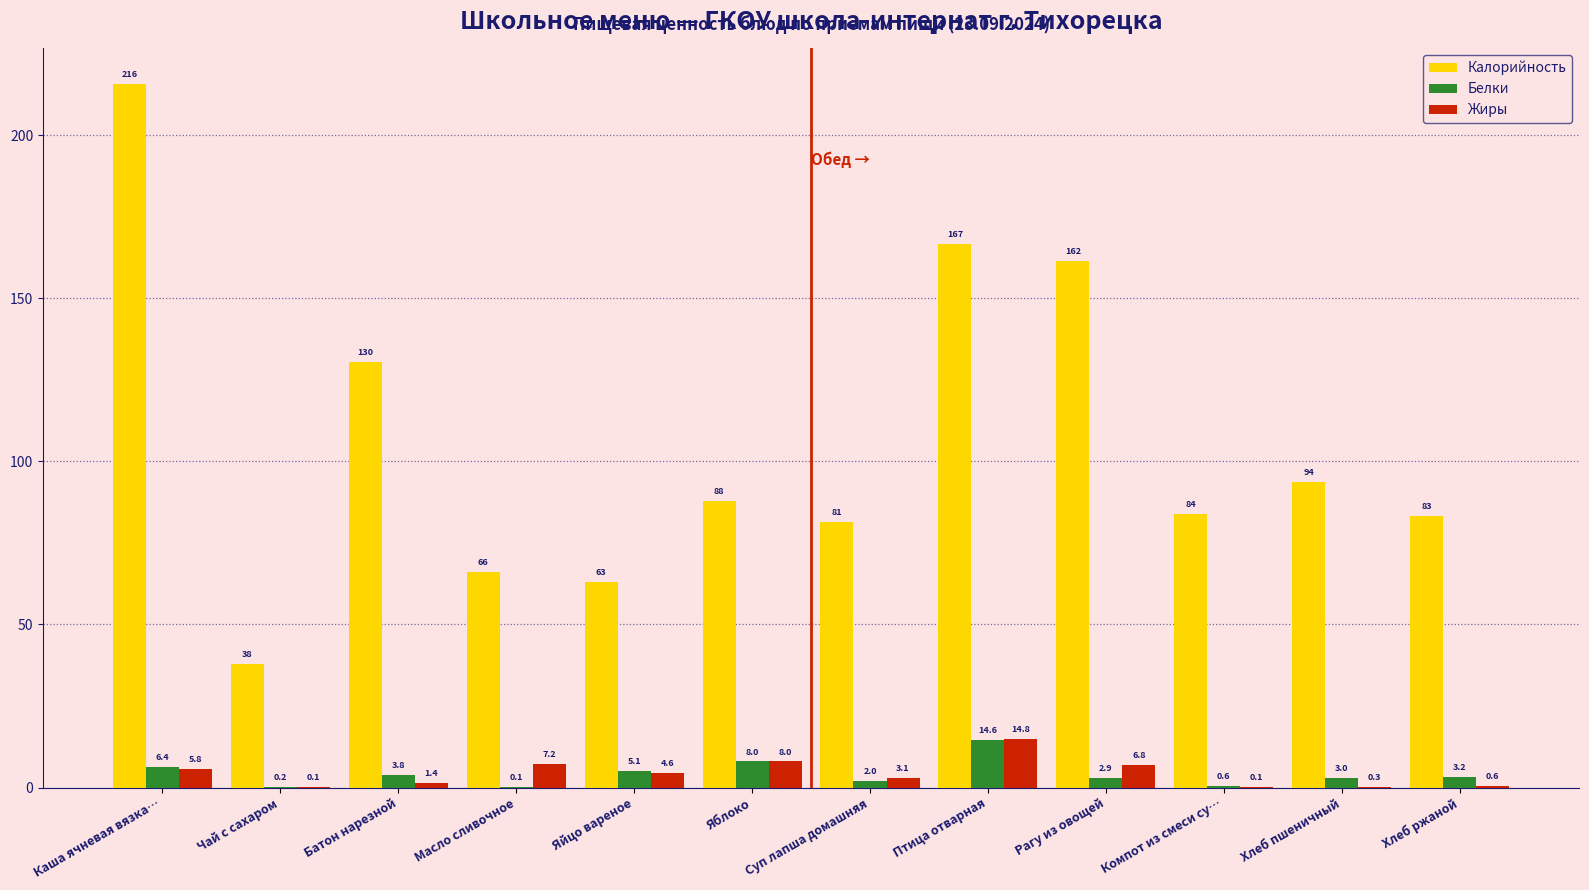

At which category is the sum across all series the highest?

Каша ячневая вязка…